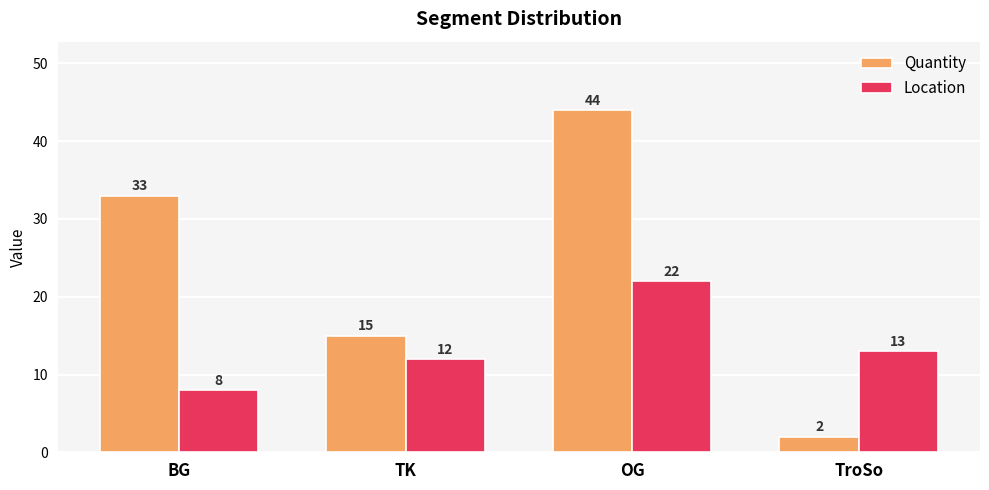

How many data points does each series have?

4